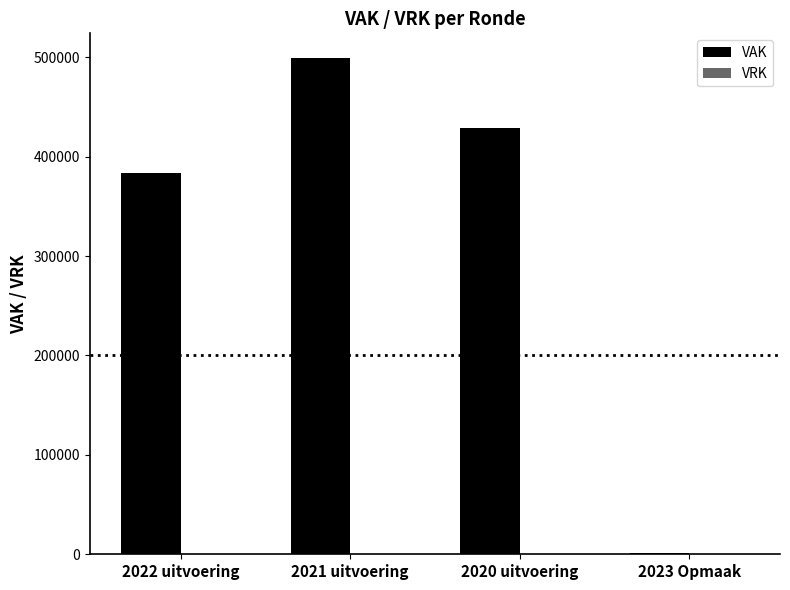

Approximately how many times larger is the value at 2022 uitvoering compared to 2021 uitvoering?

0.8